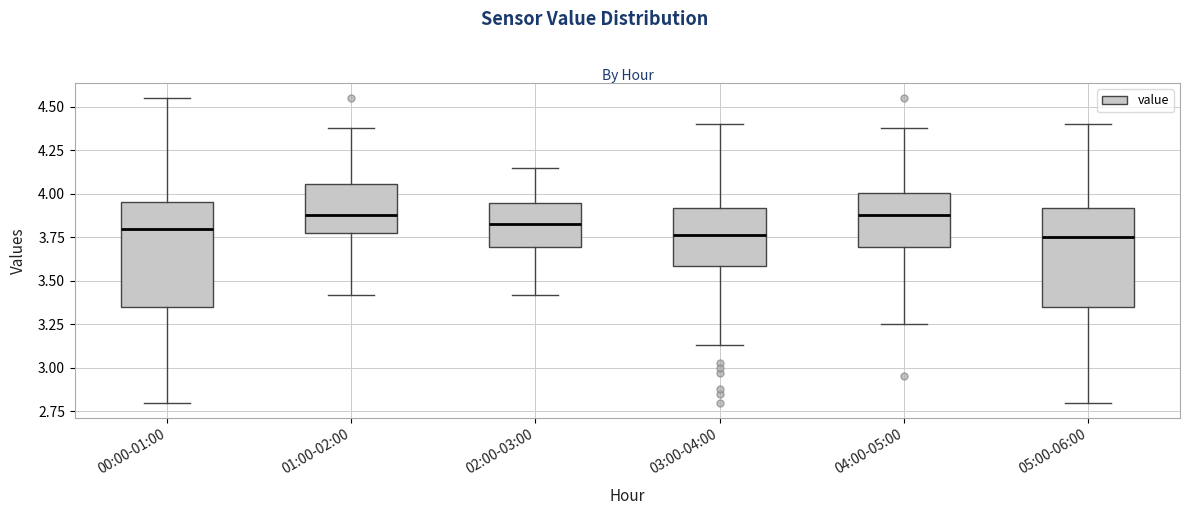

Reading left to right, transcribe this box plot: for each box, give where its median line is, the range the box spans, and where its two whiskers end, as read against the y-axis. The values are not printed on the chart, so give them approximately, as read against the axis.

00:00-01:00: median 3.80, box 3.35 to 3.95, whiskers 2.80 to 4.55
01:00-02:00: median 3.90, box 3.75 to 4.05, whiskers 3.40 to 4.40
02:00-03:00: median 3.85, box 3.70 to 3.95, whiskers 3.40 to 4.15
03:00-04:00: median 3.75, box 3.60 to 3.90, whiskers 3.15 to 4.40
04:00-05:00: median 3.90, box 3.70 to 4.00, whiskers 3.25 to 4.40
05:00-06:00: median 3.75, box 3.35 to 3.90, whiskers 2.80 to 4.40